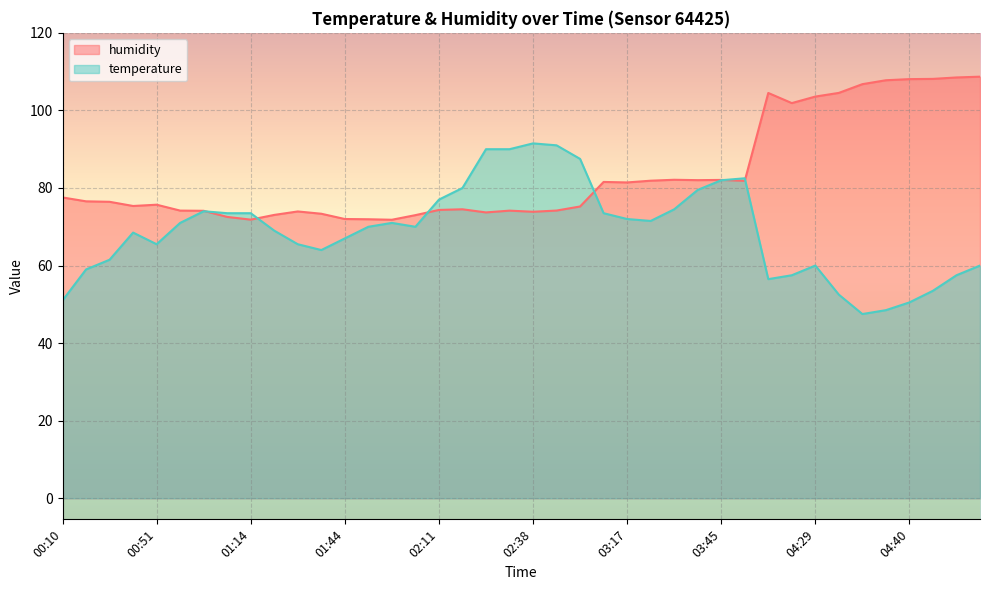

What is the average value?

83.5